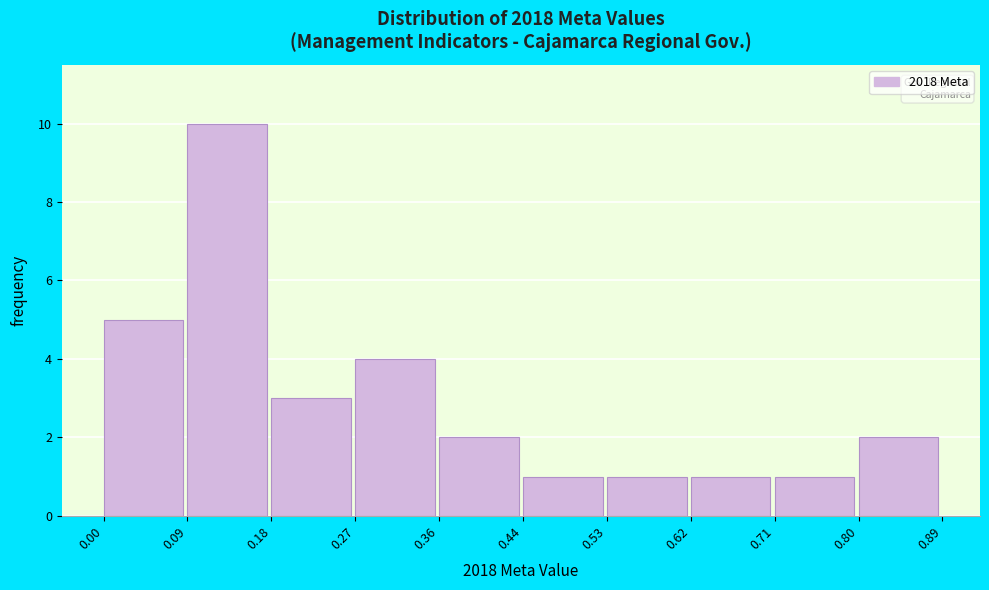

Reading left to right, transcribe this chart: for each bar, give the range it covers on the x-axis and its height. The values are not printed on the chart, so give them approximately, as read against the axis.

0.00 to 0.09: 5
0.09 to 0.18: 10
0.18 to 0.27: 3
0.27 to 0.36: 4
0.36 to 0.44: 2
0.44 to 0.53: 1
0.53 to 0.62: 1
0.62 to 0.71: 1
0.71 to 0.80: 1
0.80 to 0.89: 2